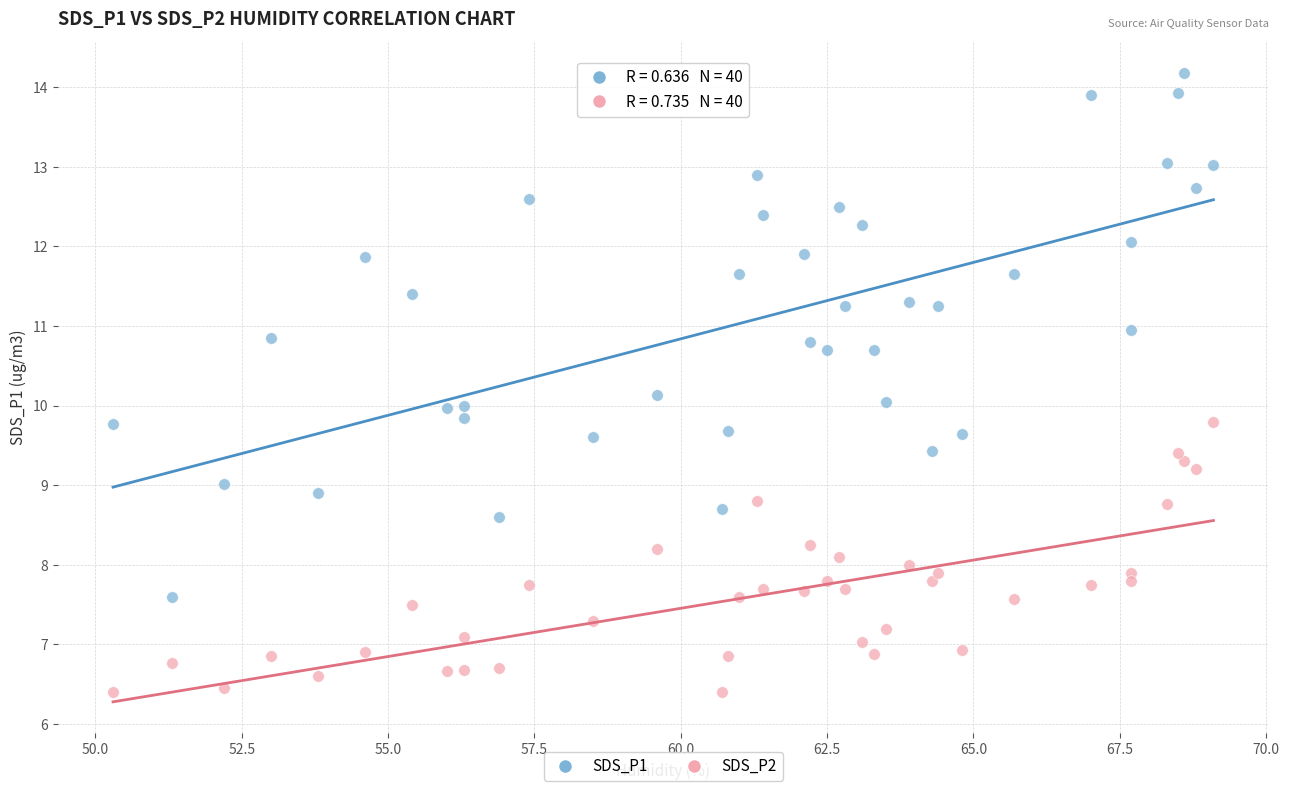

Which series contains the lowest Y value?

SDS_P2